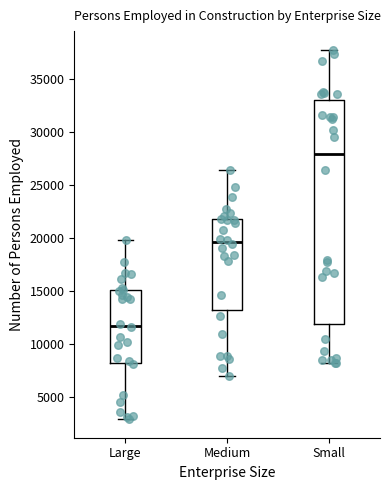

Which box has the lowest median line?

Large